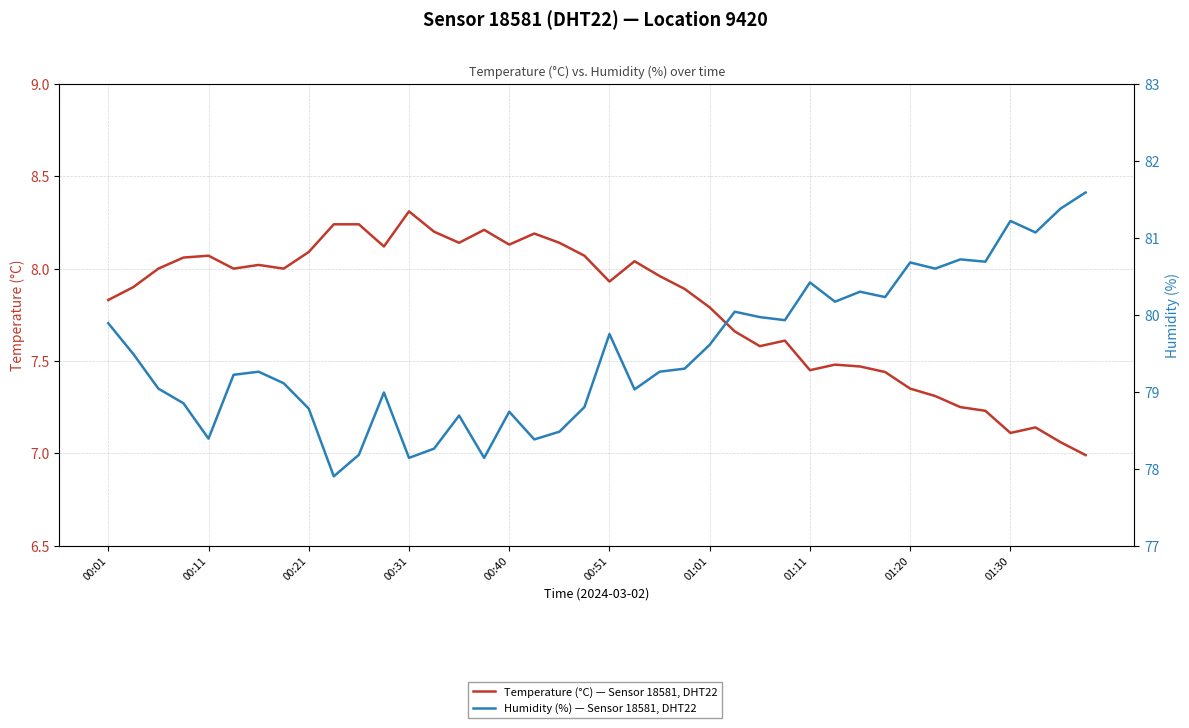

Count the number of data series in this chart.

2